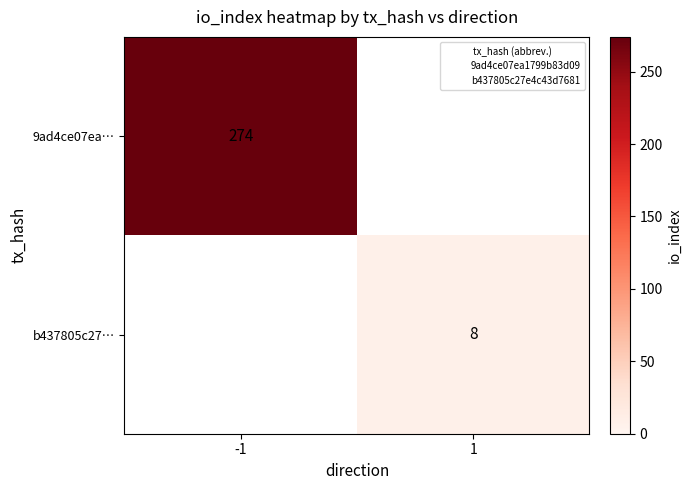

True or false: b437805c27… has a value of 4.9 at 1.

False